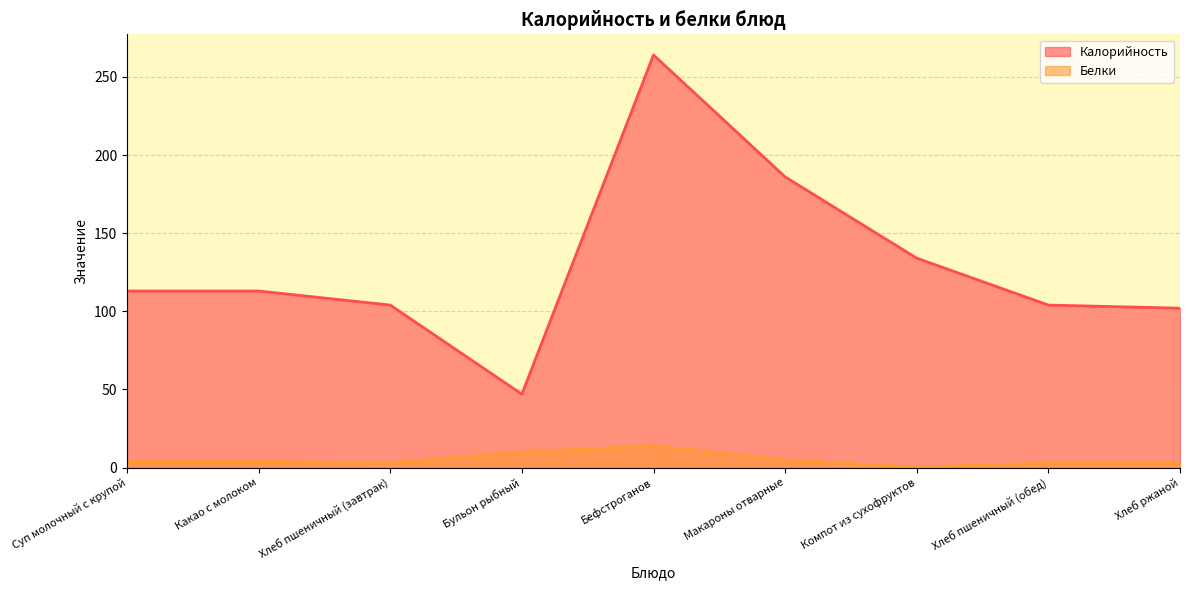

What is the label of the 1st point from the left?

Суп молочный с крупой